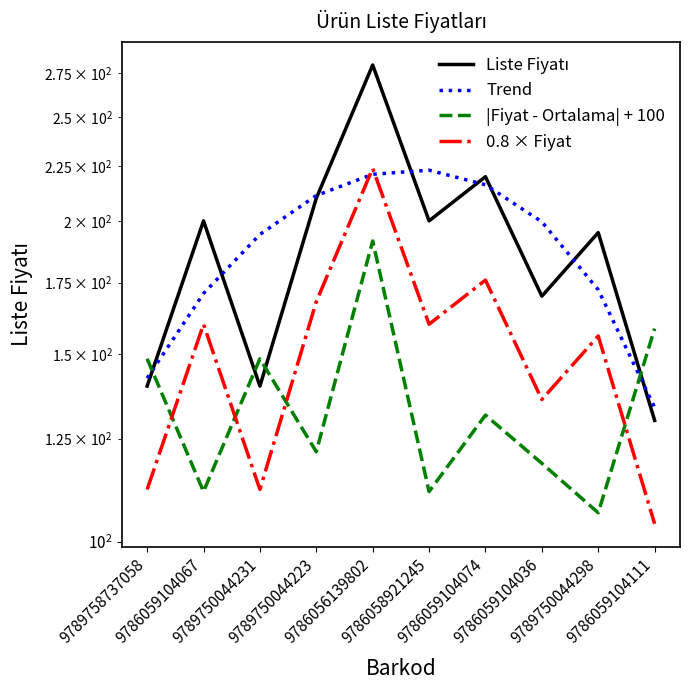

What is the difference between the maximum and second lowest values in the |Fiyat - Ortalama| + 100 series?

80.0